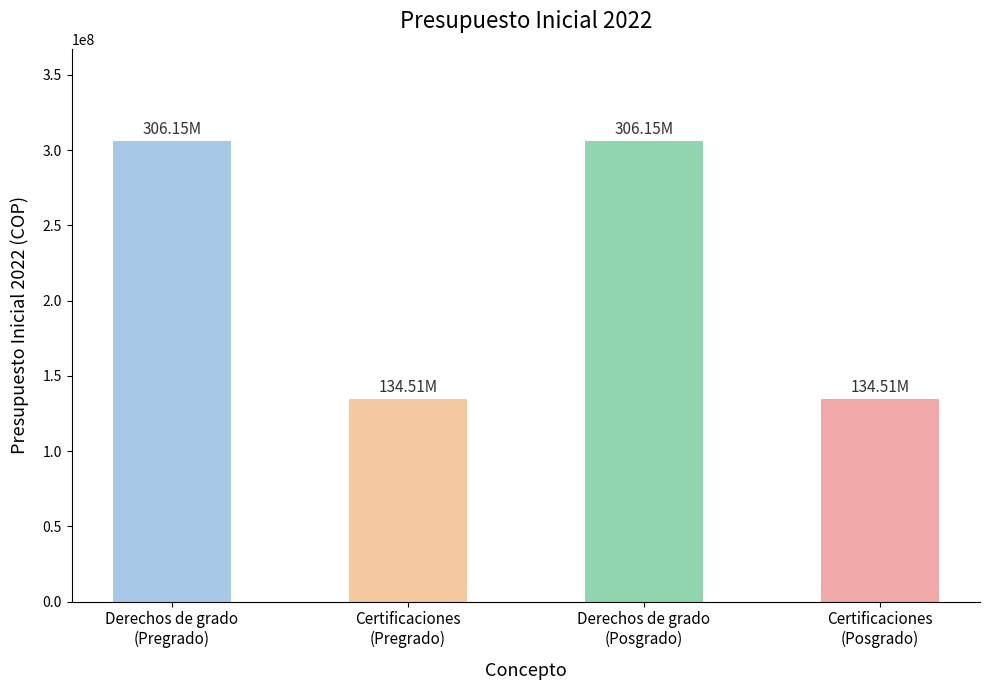

Count the number of data series in this chart.

1